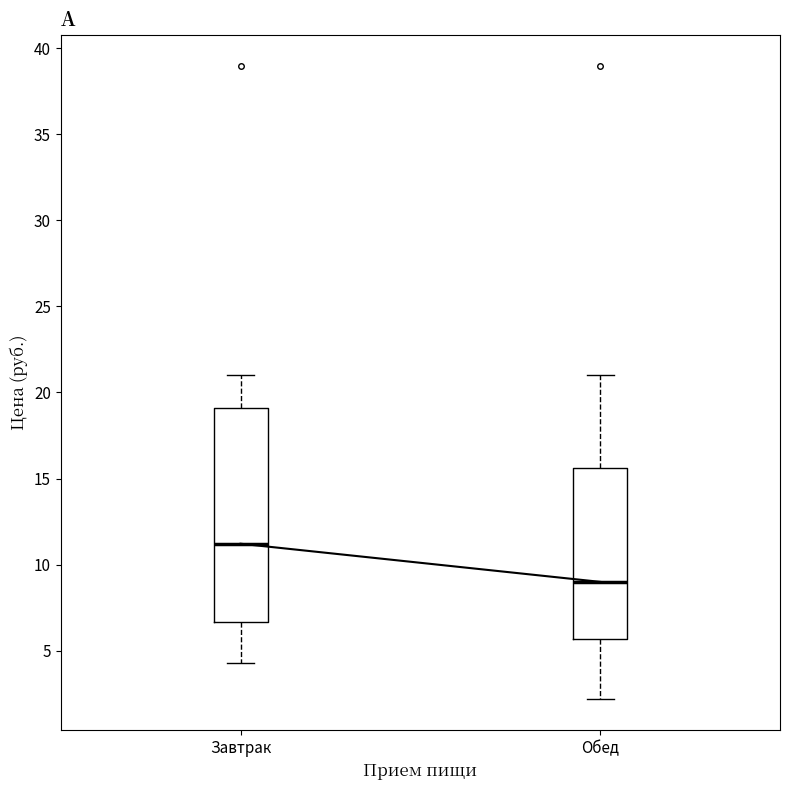

Reading left to right, transcribe this box plot: for each box, give where its median line is, the range the box spans, and where its two whiskers end, as read against the y-axis. The values are not printed on the chart, so give them approximately, as read against the axis.

Завтрак: median 11.0, box 6.5 to 19.0, whiskers 4.5 to 21.0
Обед: median 9.0, box 5.5 to 15.5, whiskers 2.0 to 21.0